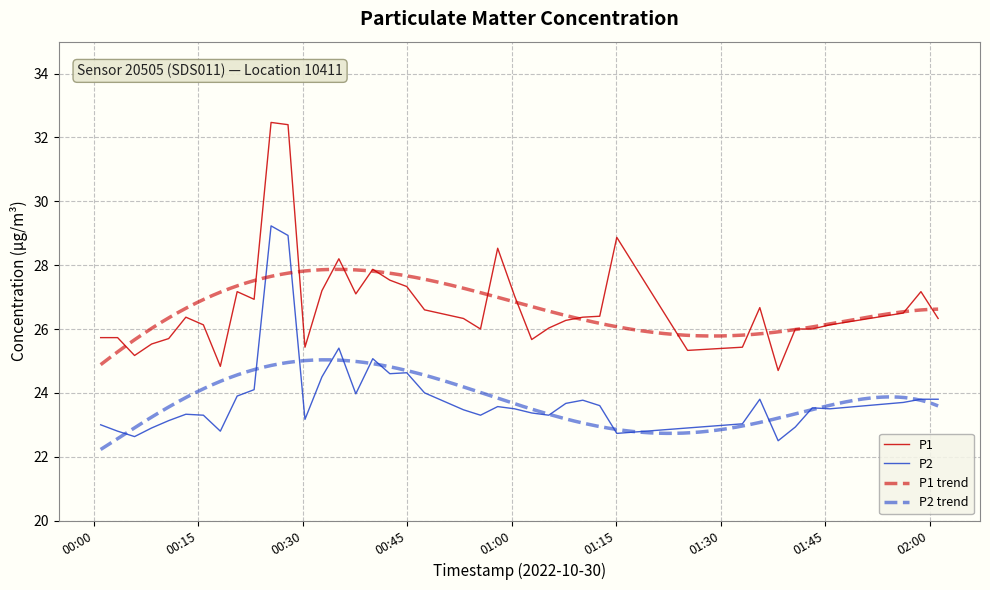

What is the lowest value of the P1 series?

24.7